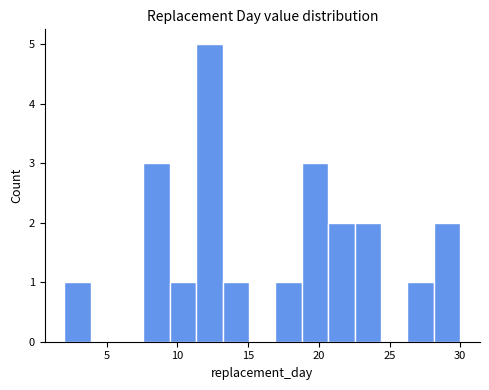

Around what value on the x-axis is the tallest bar? Give the approximate position of its centre, as read against the axis.

12.5